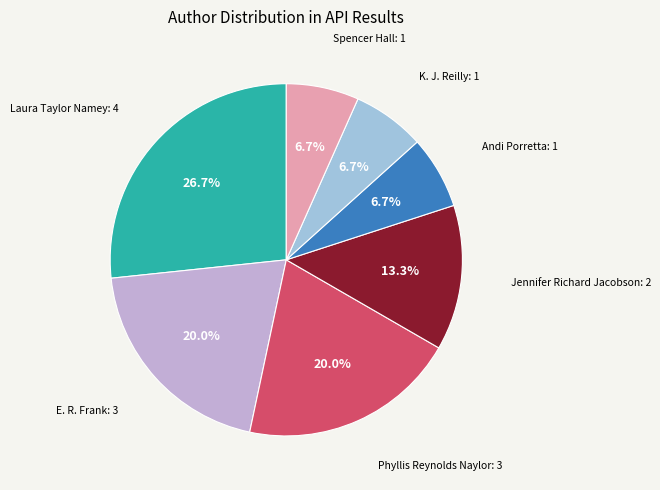

Is there a majority slice in this chart?

No